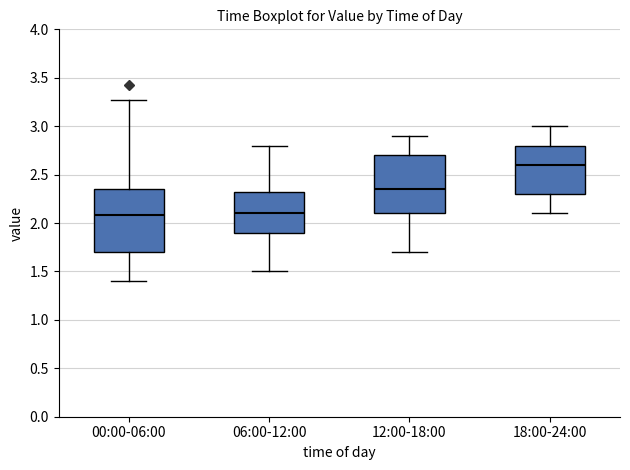

Reading left to right, read every box against the y-axis: the position of its median line, the range the box covers, and the ends of its whiskers. The values are not printed on the chart, so give them approximately, as read against the axis.

00:00-06:00: median 2.10, box 1.70 to 2.35, whiskers 1.40 to 3.25
06:00-12:00: median 2.10, box 1.90 to 2.35, whiskers 1.50 to 2.80
12:00-18:00: median 2.35, box 2.10 to 2.70, whiskers 1.70 to 2.90
18:00-24:00: median 2.60, box 2.30 to 2.80, whiskers 2.10 to 3.00